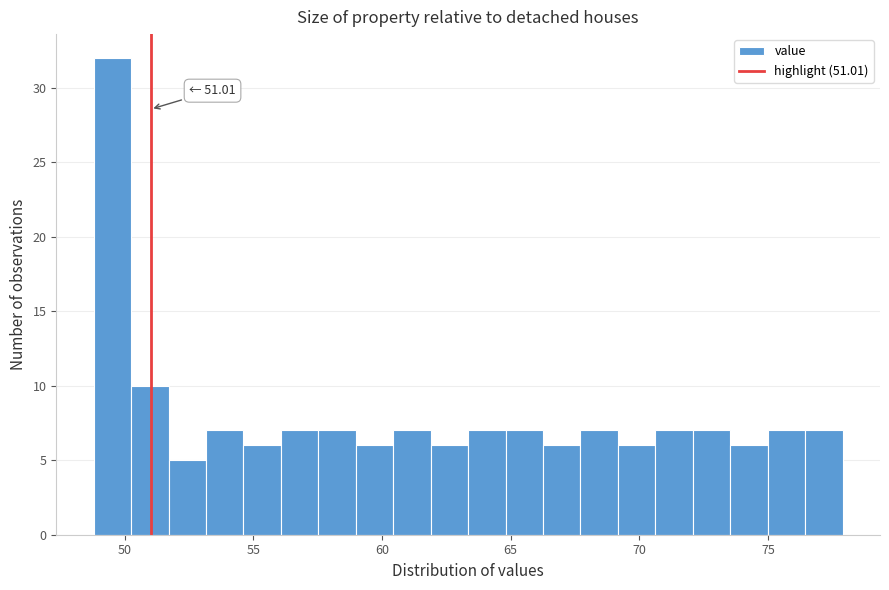

Around what value on the x-axis is the tallest bar? Give the approximate position of its centre, as read against the axis.

49.5